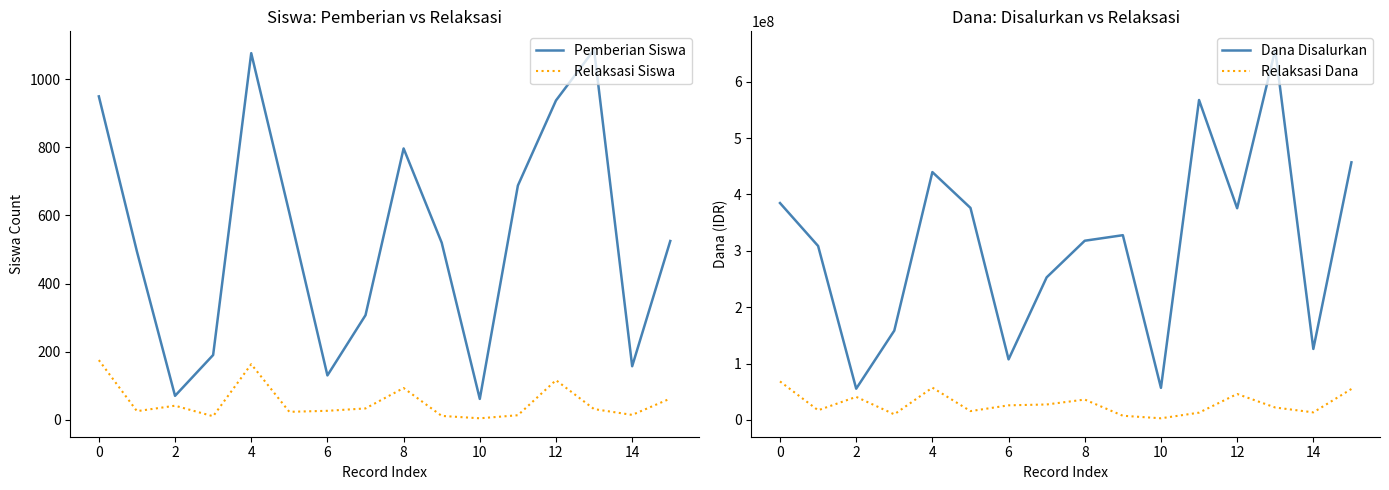

Rank the series by their maximum value, from highest to lowest.

Dana Disalurkan, Relaksasi Dana, Pemberian Siswa, Relaksasi Siswa